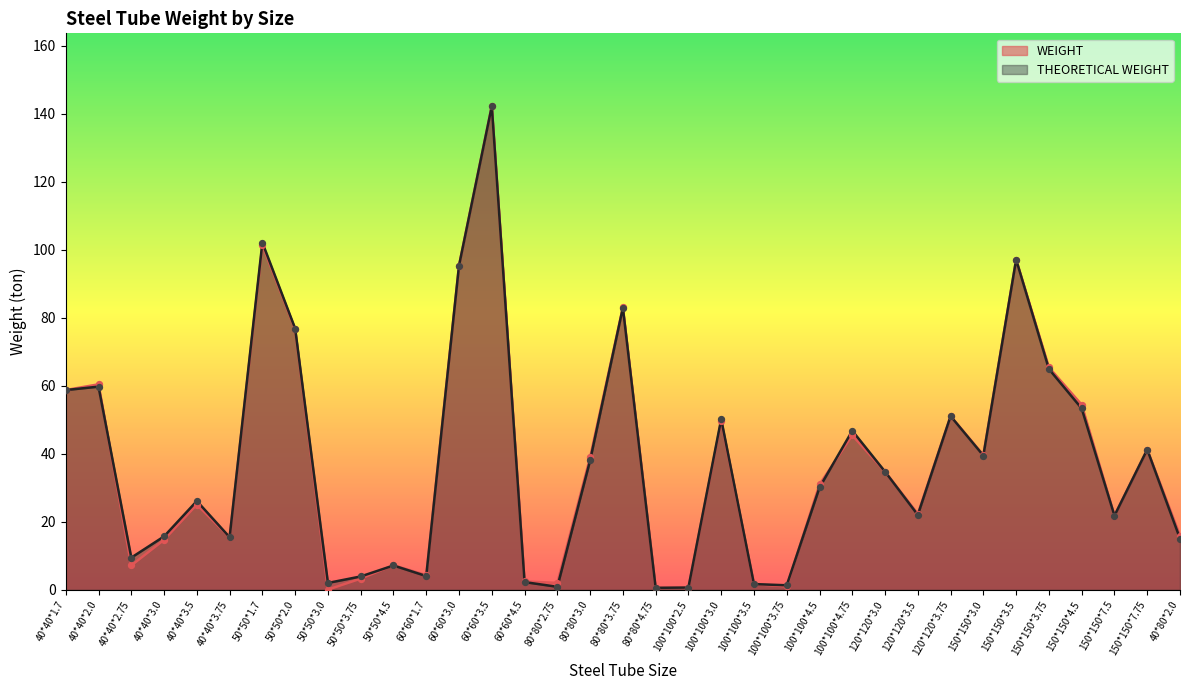

Which series has the widest spread of Y values?

WEIGHT